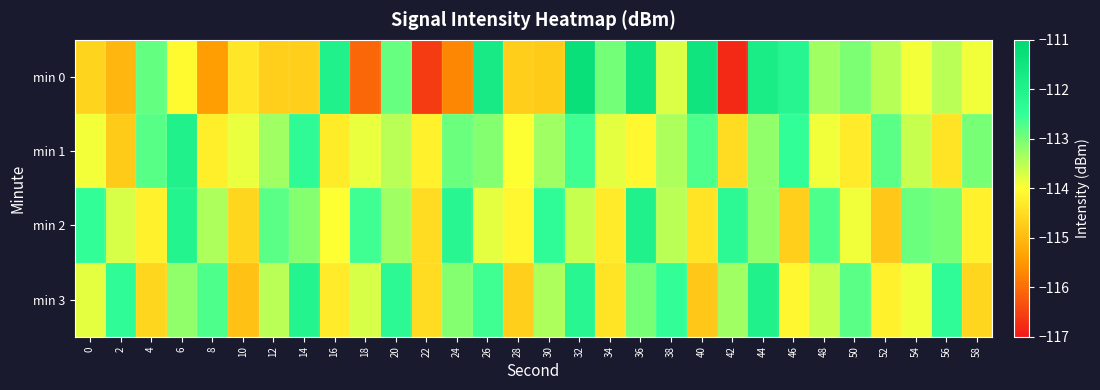

At 38, list the series in order from largest to smallest.

min 3, min 1, min 2, min 0